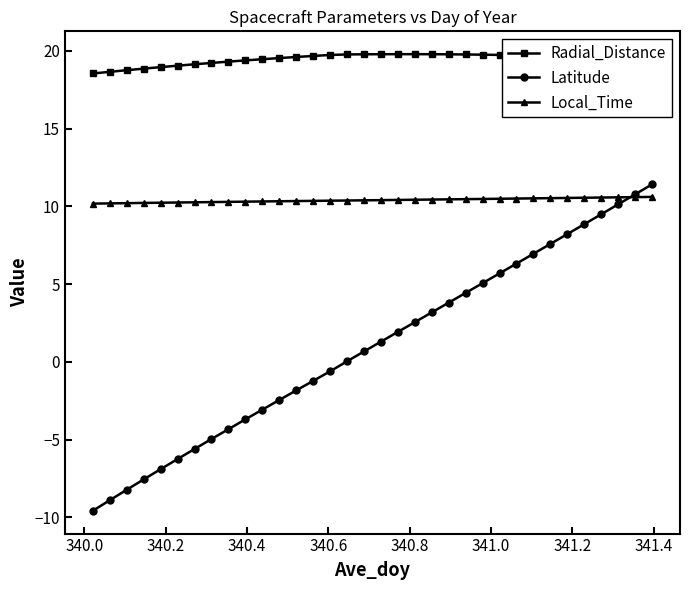

List the series in order of their peak value, lowest first.

Local_Time, Latitude, Radial_Distance